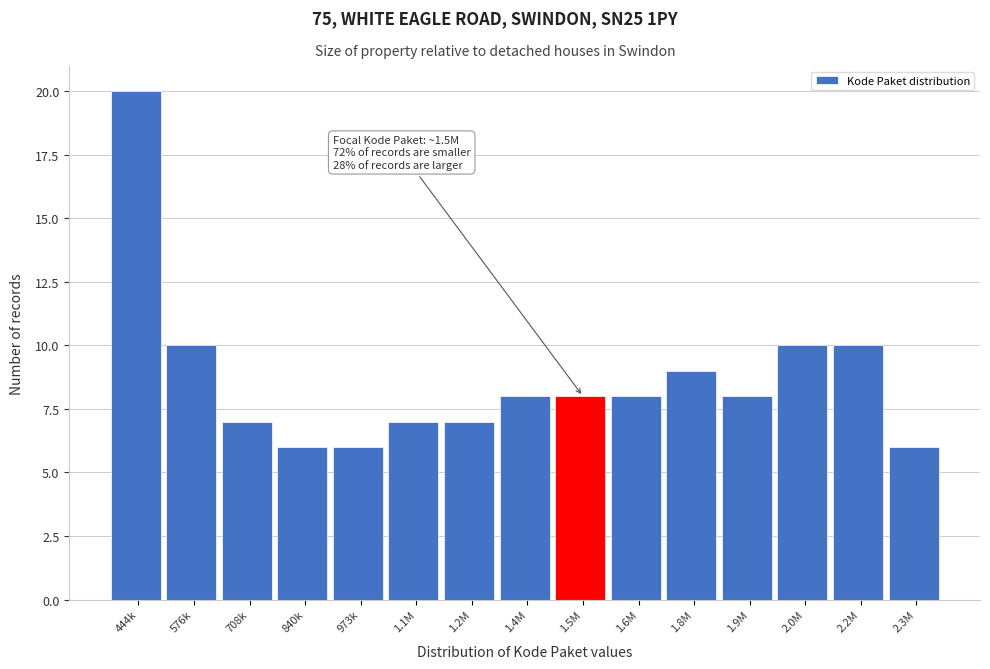

Reading right to left, what are all the values shown in this chart?

2.3M=6	2.2M=10	2.0M=10	1.9M=8	1.8M=9	1.6M=8	1.5M=8	1.4M=8	1.2M=7	1.1M=7	973k=6	840k=6	708k=7	576k=10	444k=20